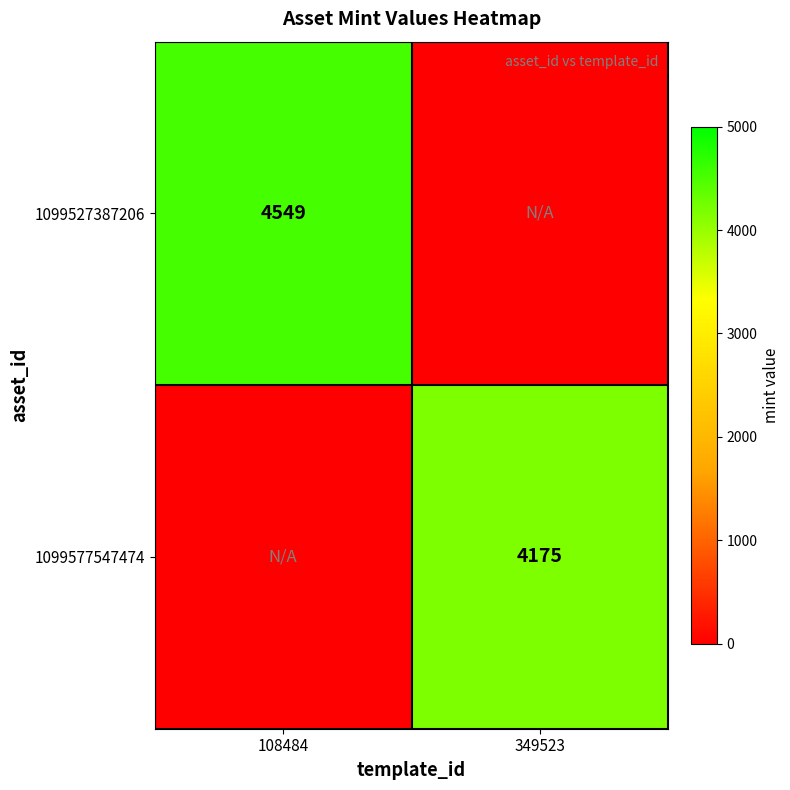

Is it true that 1099577547474 equals 1294 at 349523?

False